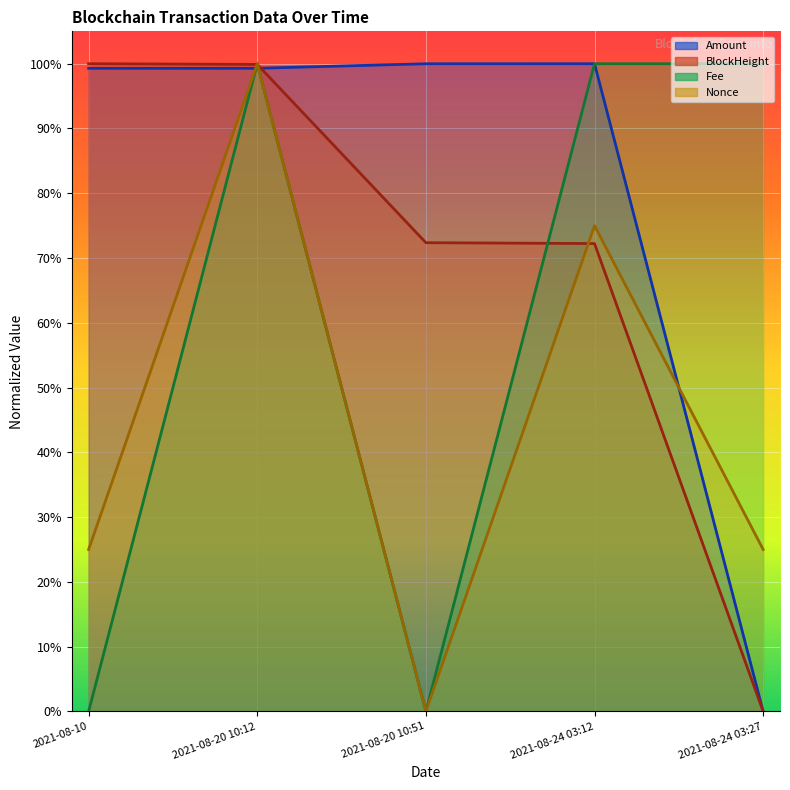

What is the label of the 3rd point from the left?

2021-08-20 10:51